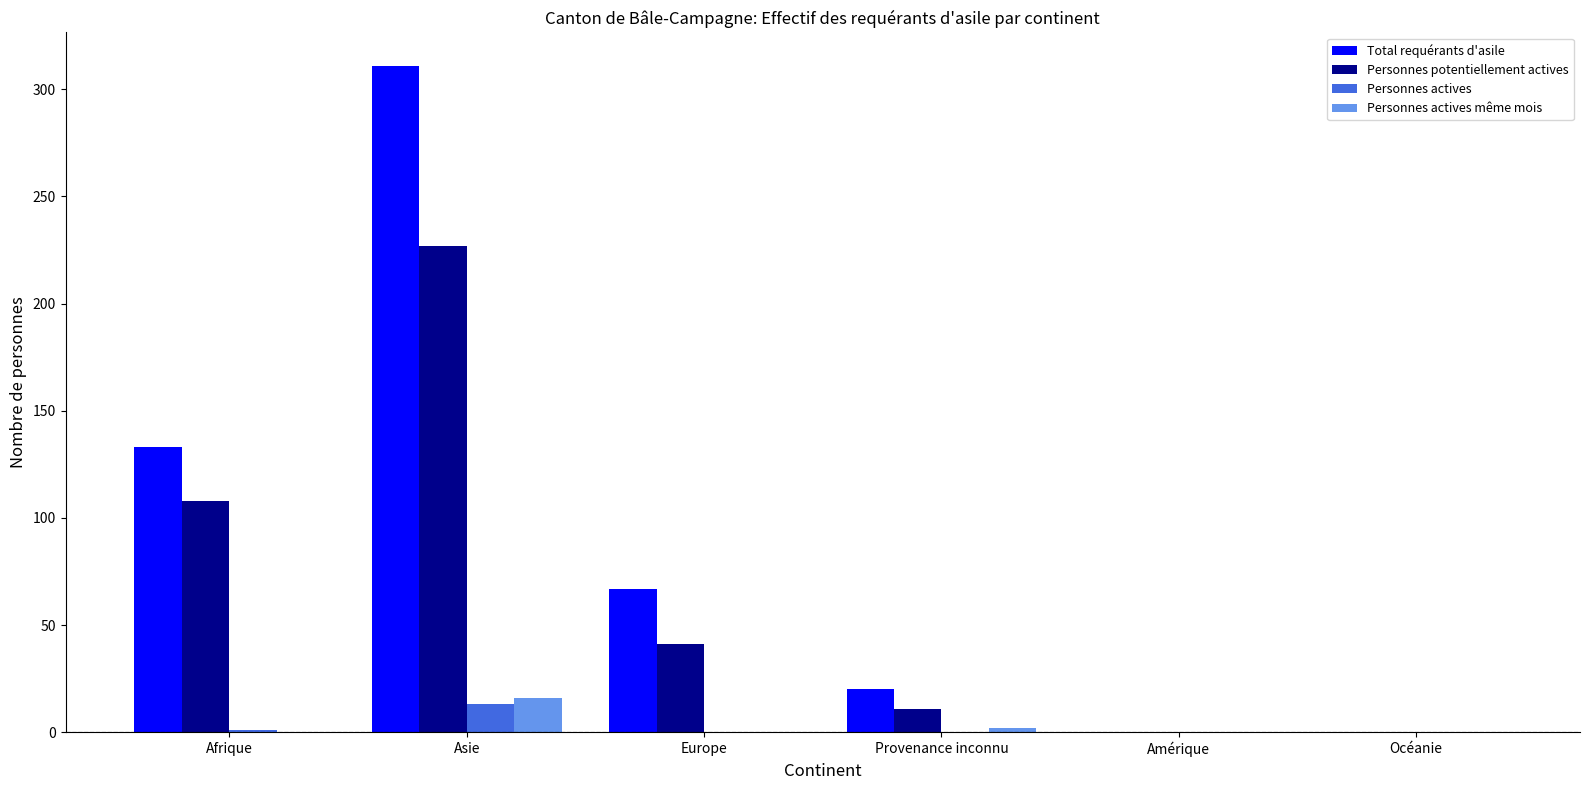

What is the greatest value displayed?

311